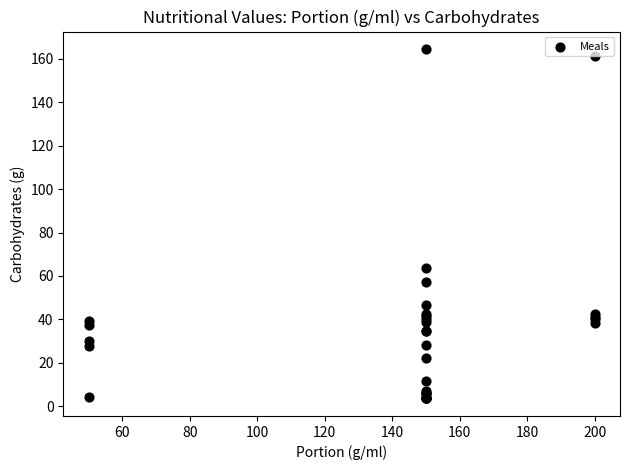

What Y value in the scatter plot is closest to 84?

63.7